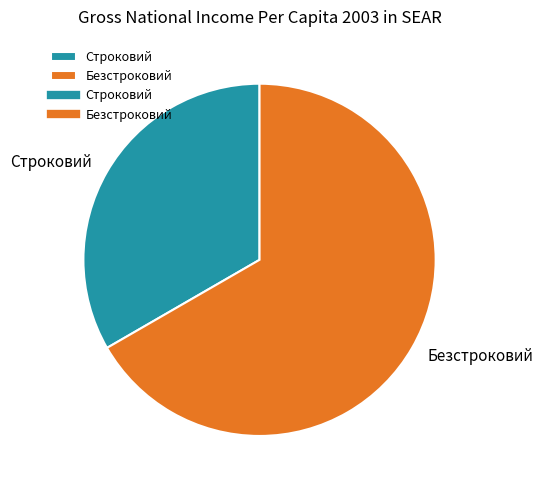

Which slice is the largest?

Безстроковий